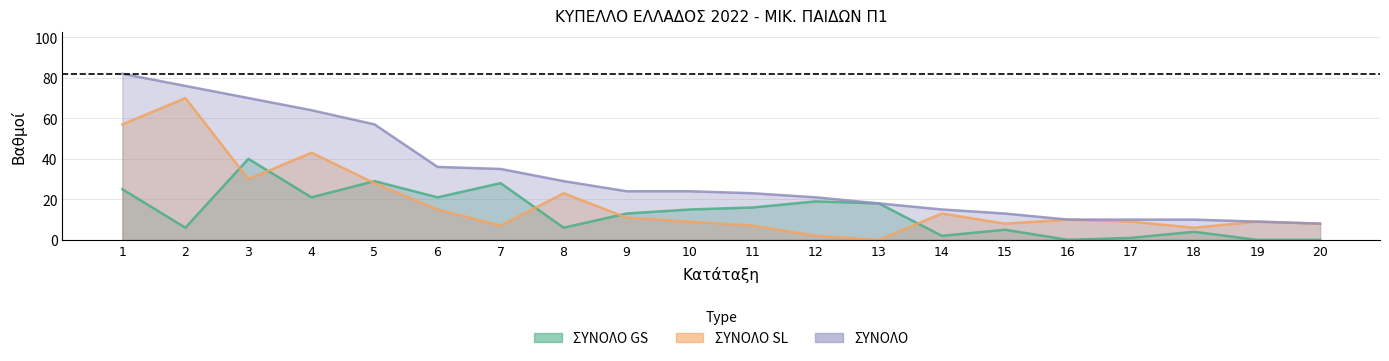

Reading right to left, extract all data points from this chart.

ΣΥΝΟΛΟ GS: 0	0	4	1	0	5	2	18	19	16	15	13	6	28	21	29	21	40	6	25
ΣΥΝΟΛΟ SL: 8	9	6	9	10	8	13	0	2	7	9	11	23	7	15	28	43	30	70	57
ΣΥΝΟΛΟ: 8	9	10	10	10	13	15	18	21	23	24	24	29	35	36	57	64	70	76	82